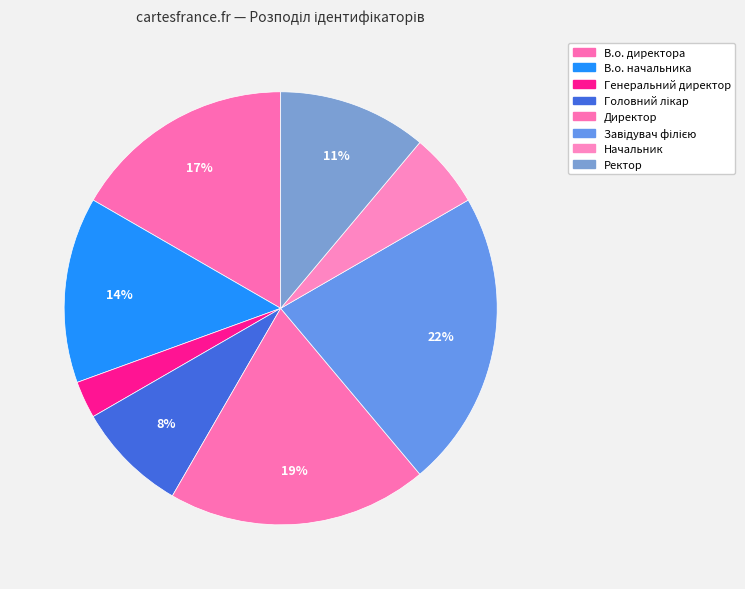

How many slices are in this pie chart?

8